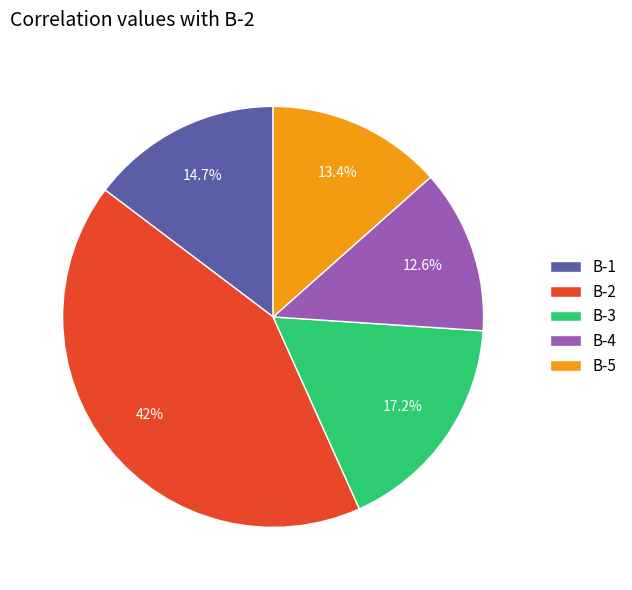

Count the number of slices in the pie.

5